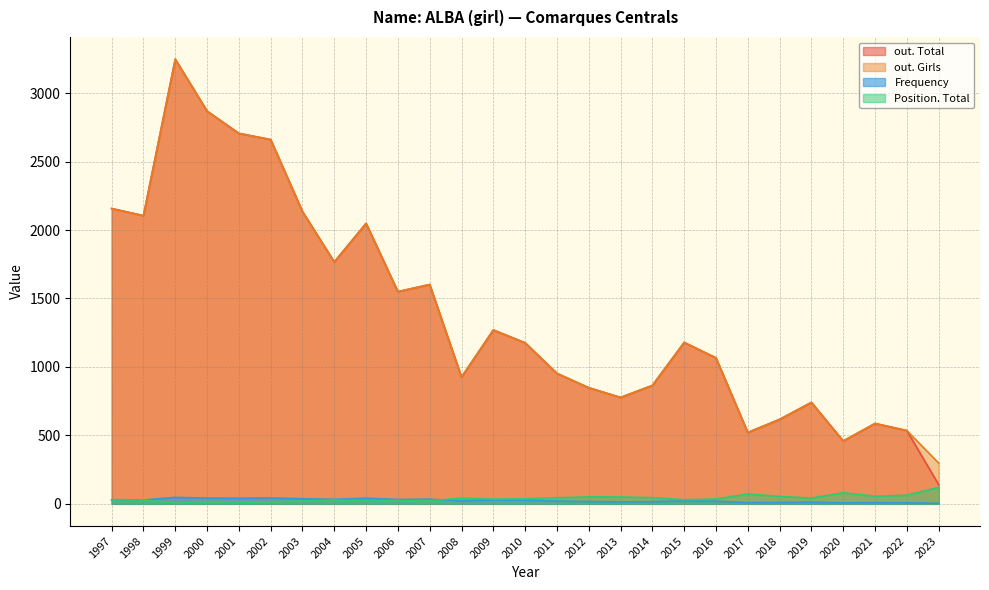

Does the chart have visible grid lines?

Yes